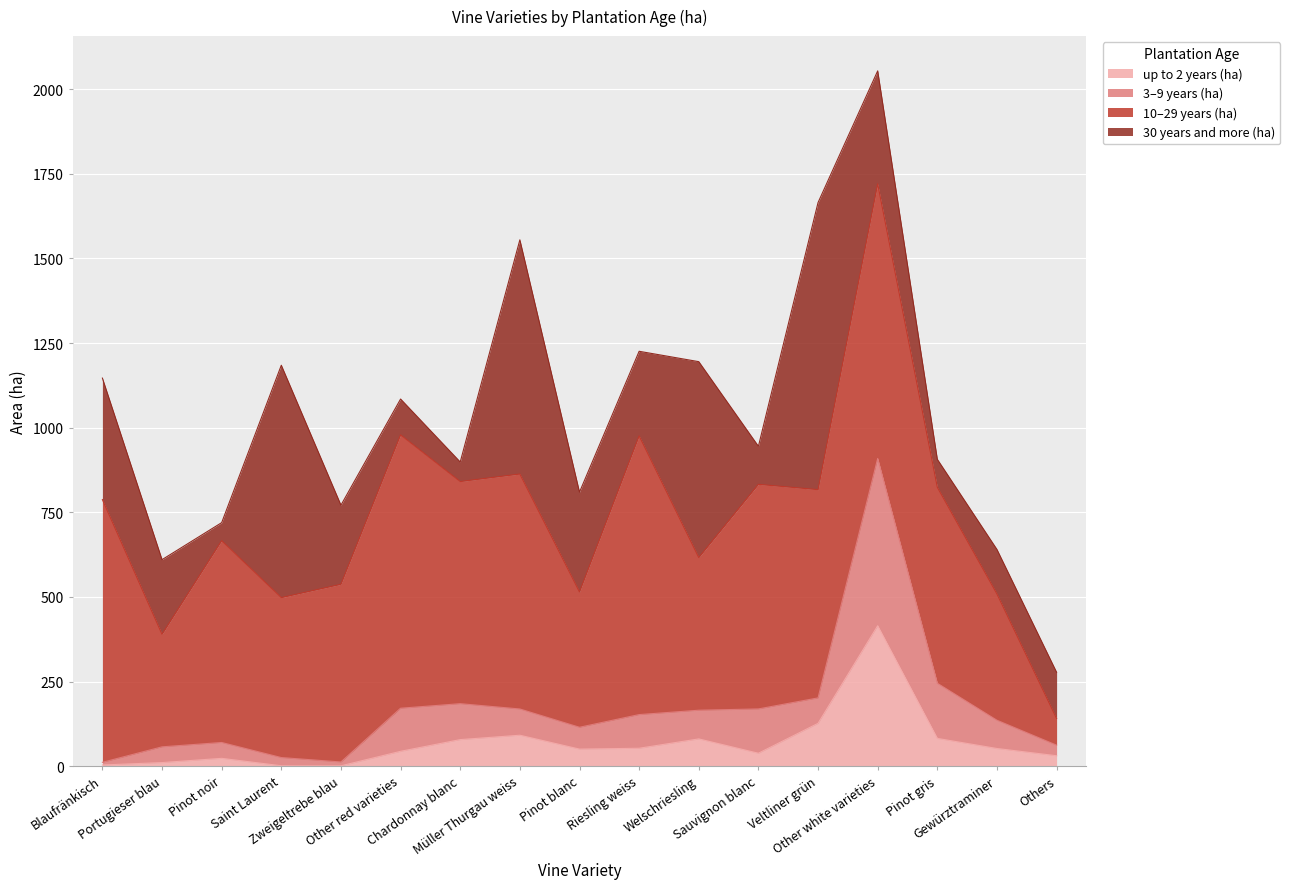

What is the value of the up to 2 years (ha) point at the 16th from the left?

52.6